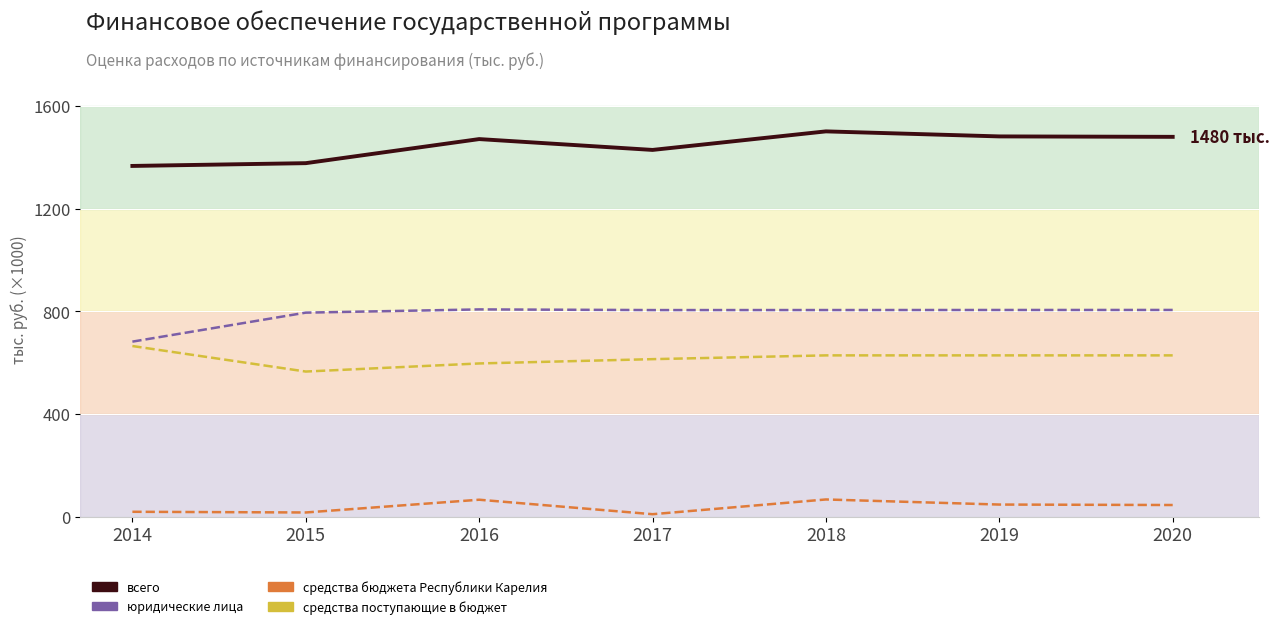

Between 2017 and 2018, which is larger?

2018